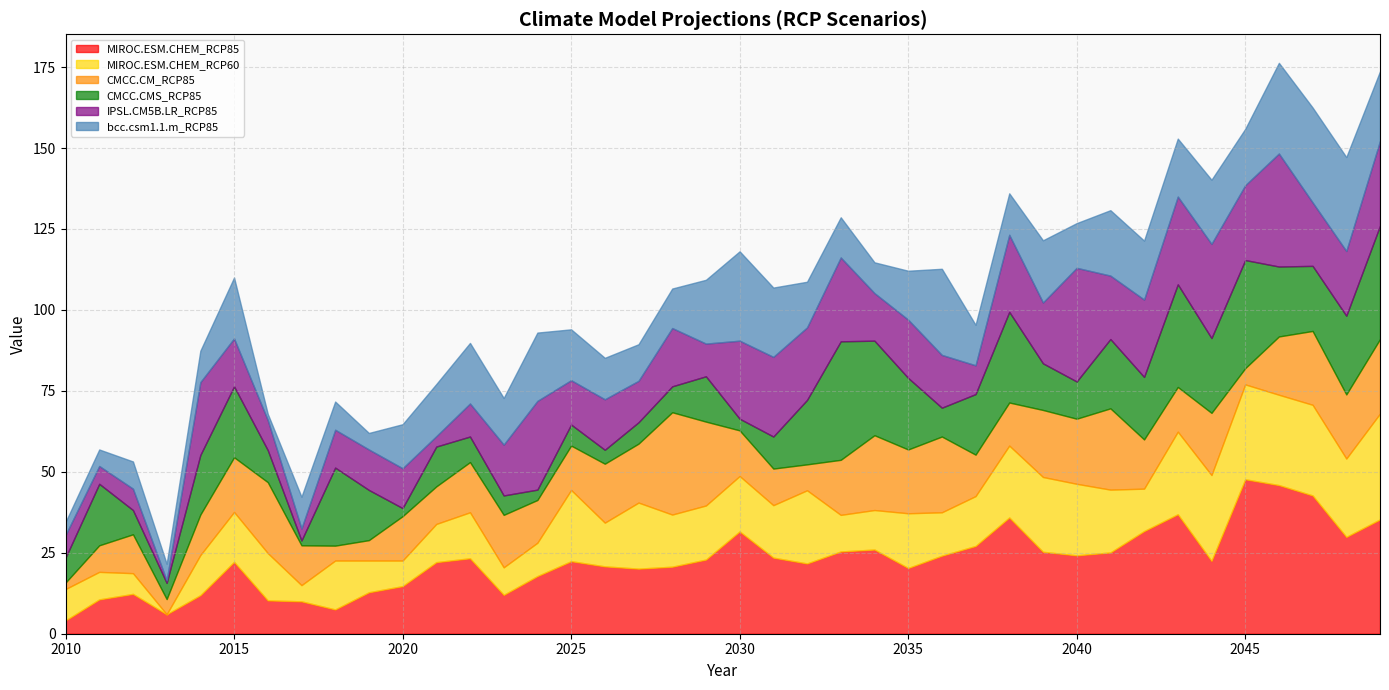

What is the difference between the second highest and minimum values in the IPSL.CM5B.LR_RCP85 series?

34.1